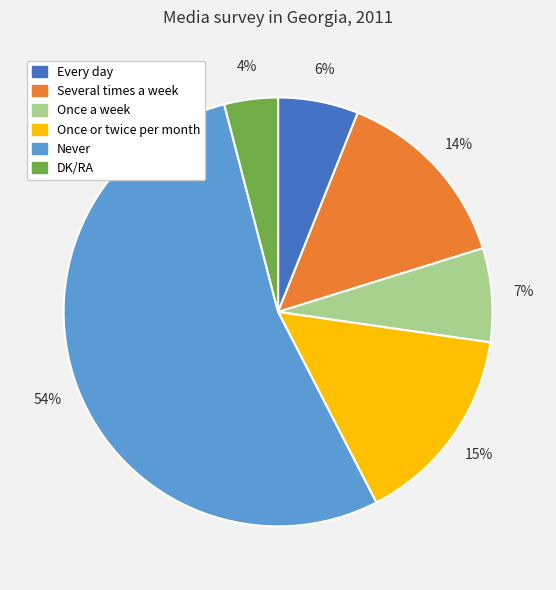

To the nearest percent, what is the average slice percentage?

17%